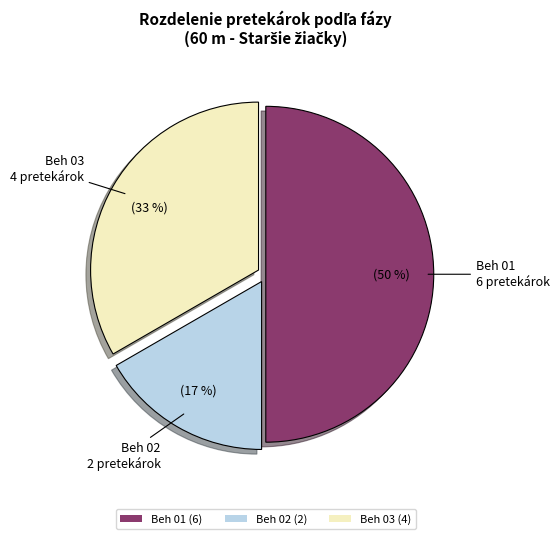

Which category has the smallest portion of the pie?

Beh 02